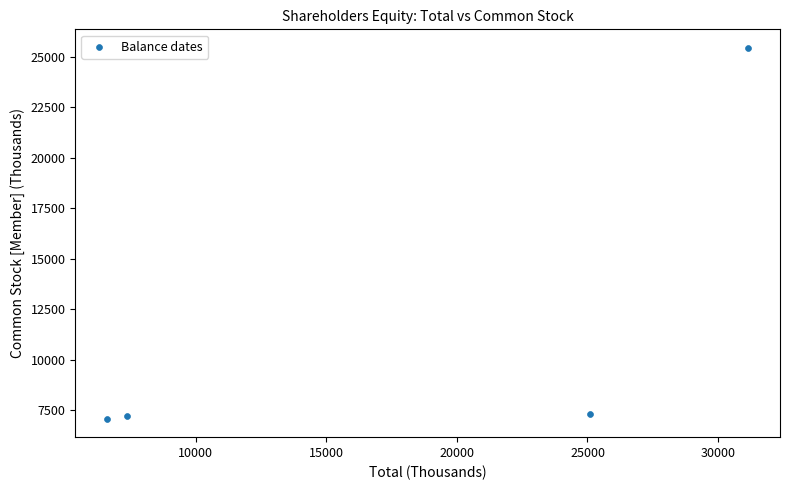

What is the range of X values (max minus min)?

24534